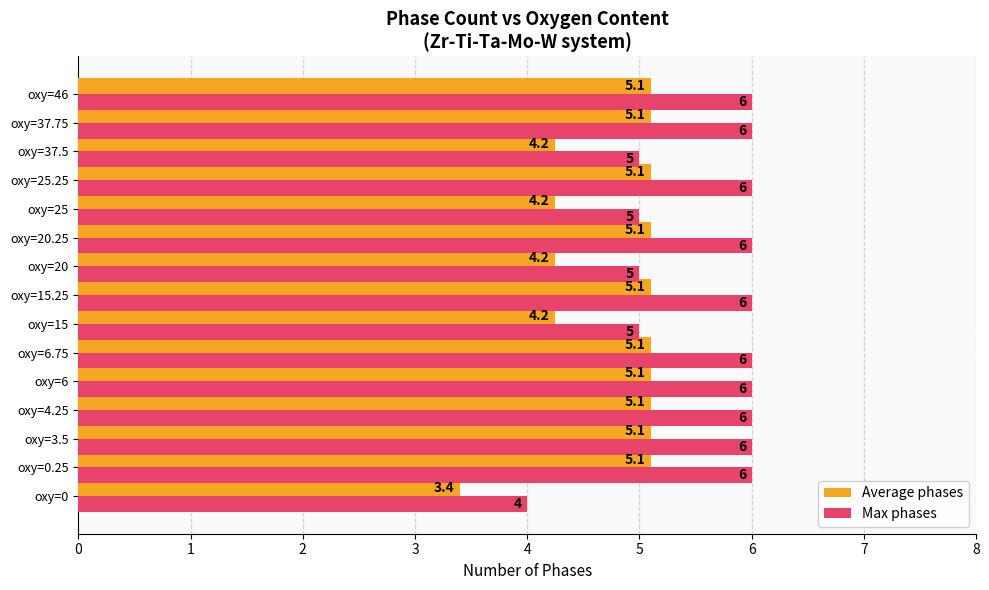

Rank the series at oxy=37.75 from highest to lowest value.

Max phases, Average phases